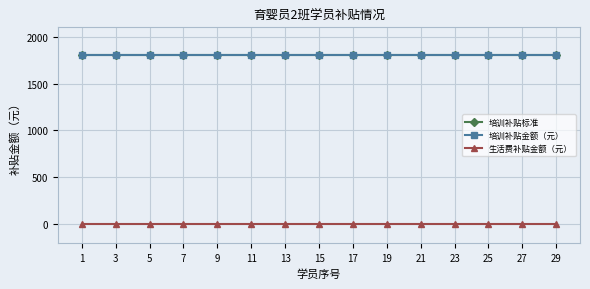

Is this an area chart (filled region under the line)?

No